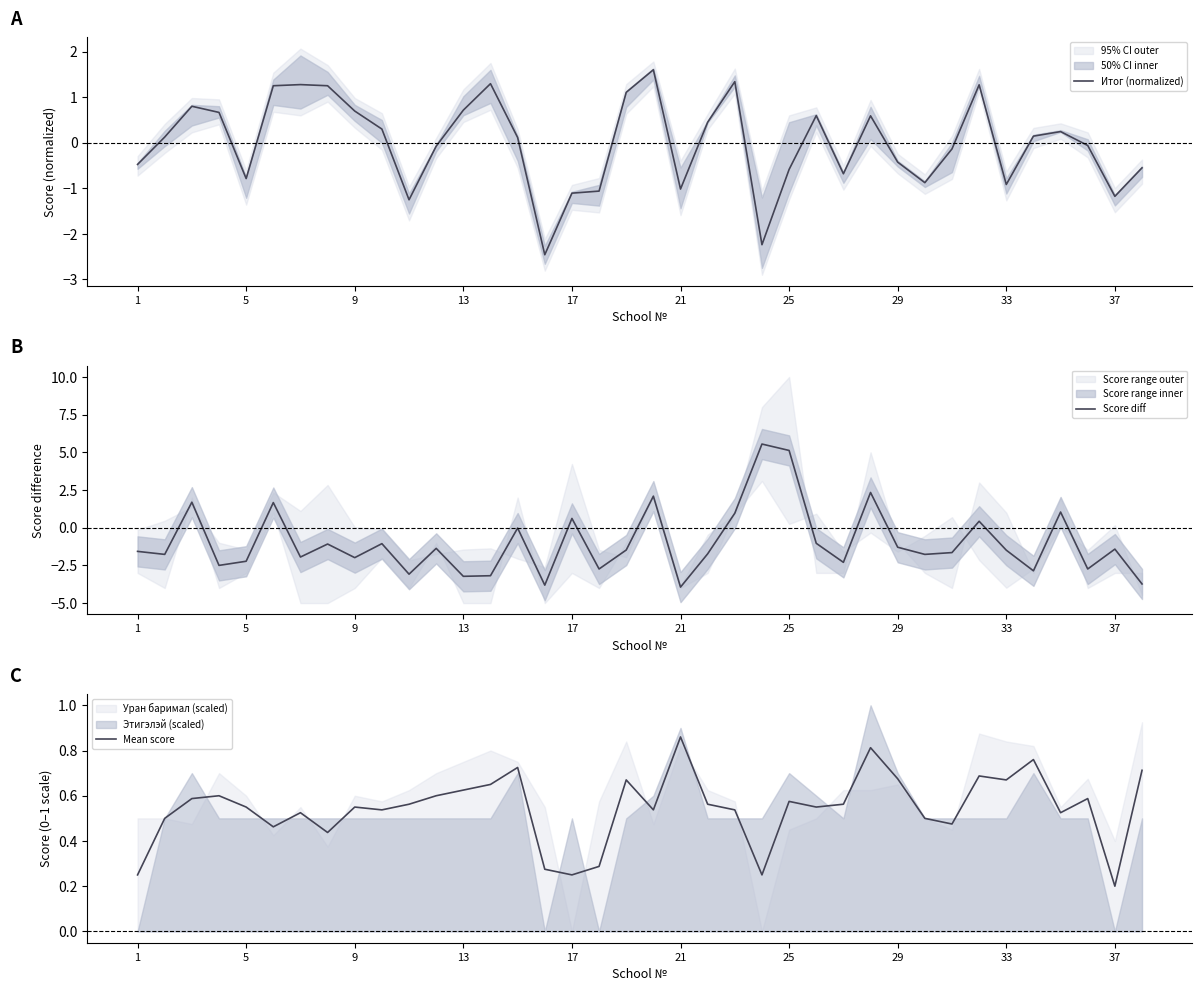

What is the difference between the highest and lowest values at 30?

2.1